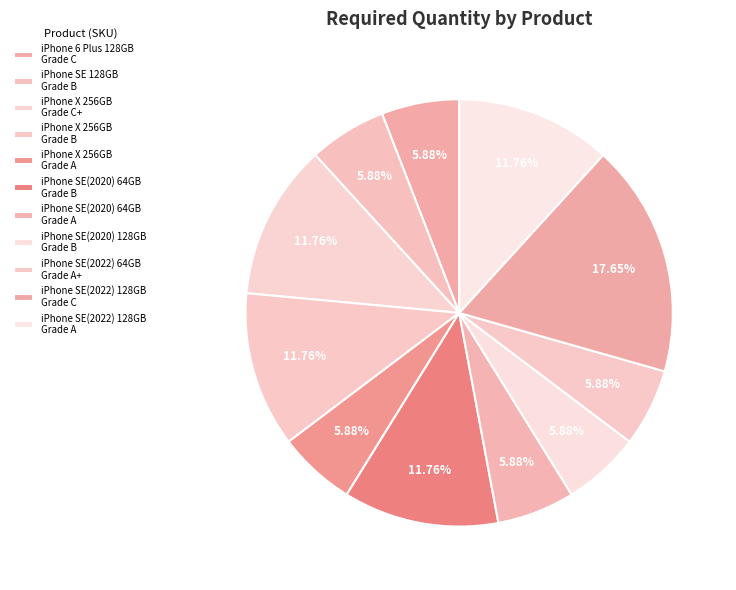

Which category has the smallest portion of the pie?

iPhone 6 Plus 128GB
Grade C